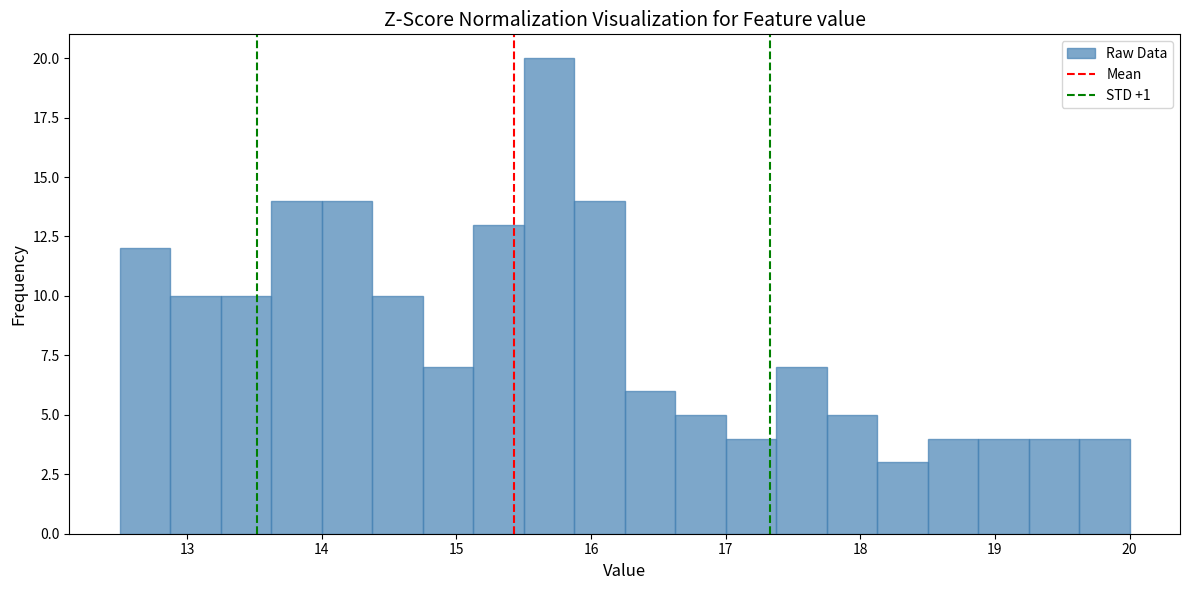

Around what value on the x-axis is the tallest bar? Give the approximate position of its centre, as read against the axis.

15.7